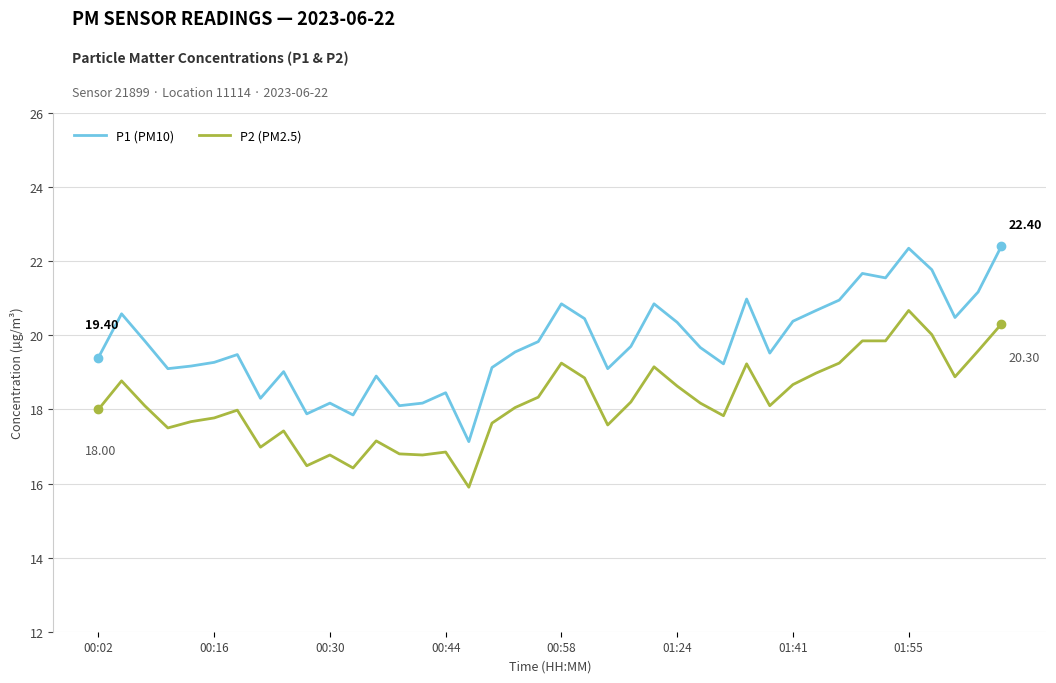

What is the highest value of the P1 (PM10) series?

22.4